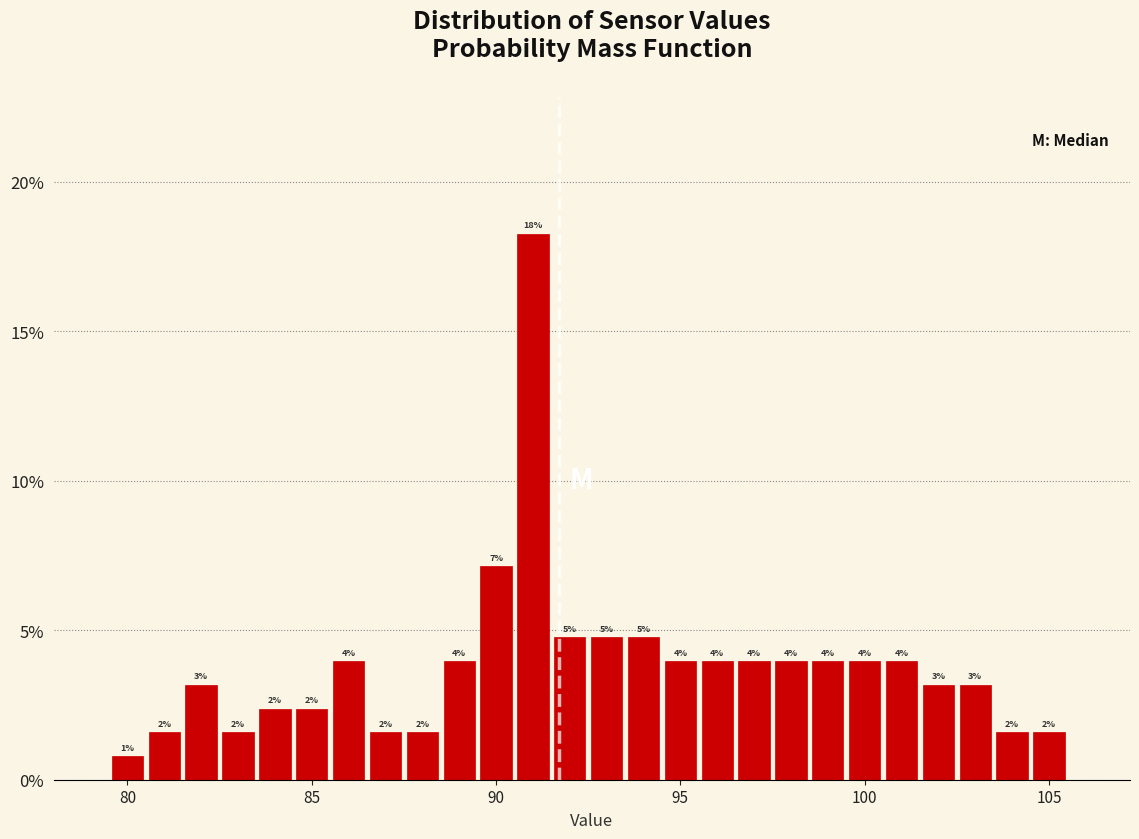

Around what value on the x-axis is the tallest bar? Give the approximate position of its centre, as read against the axis.

91.0